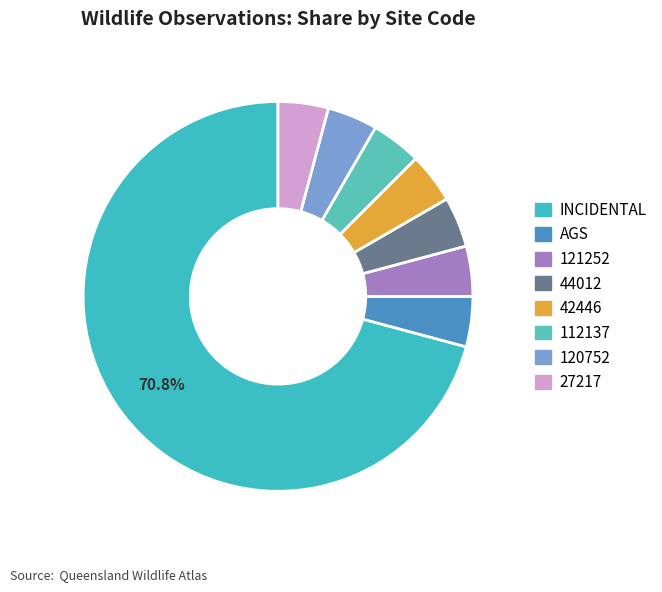

How many slices are in this pie chart?

8